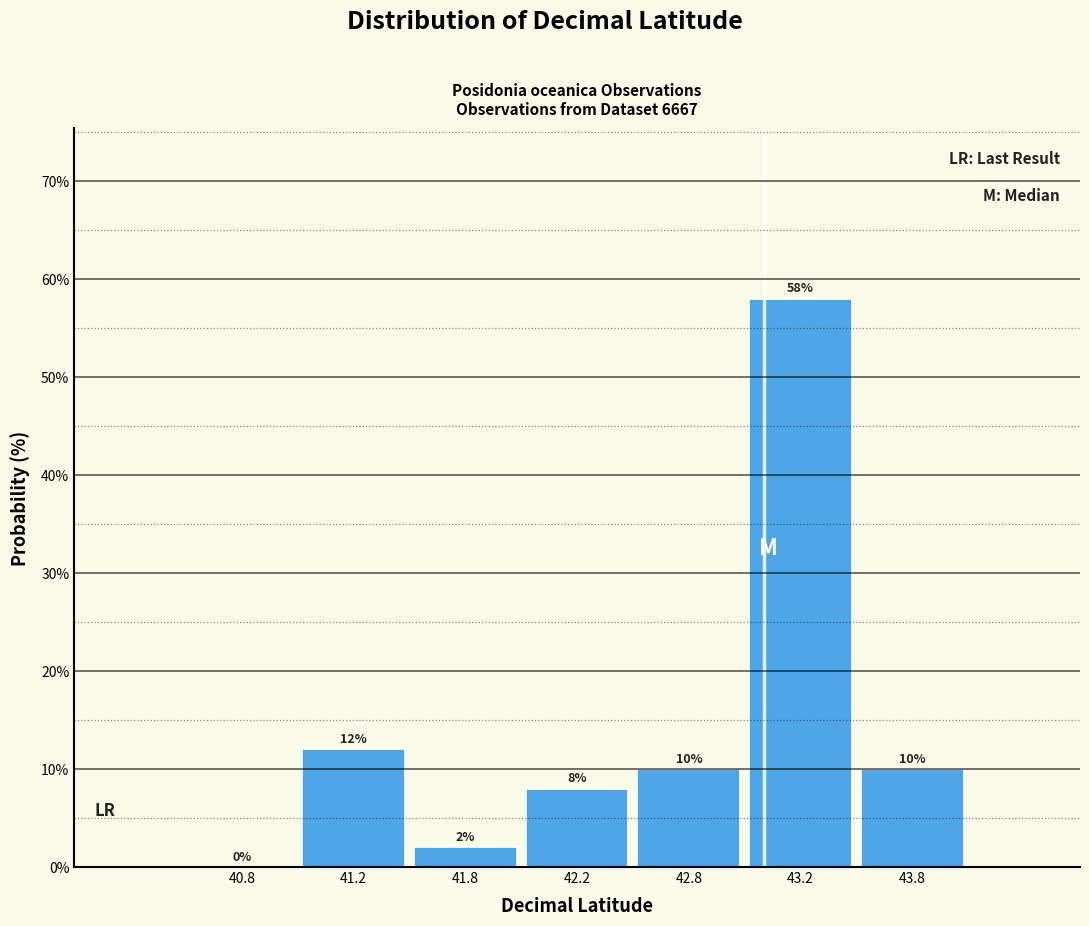

Reading left to right, transcribe all the data shown in this chart.

40.8=0.0	41.2=12.0	41.8=2.0	42.2=8.0	42.8=10.0	43.2=58.0	43.8=10.0